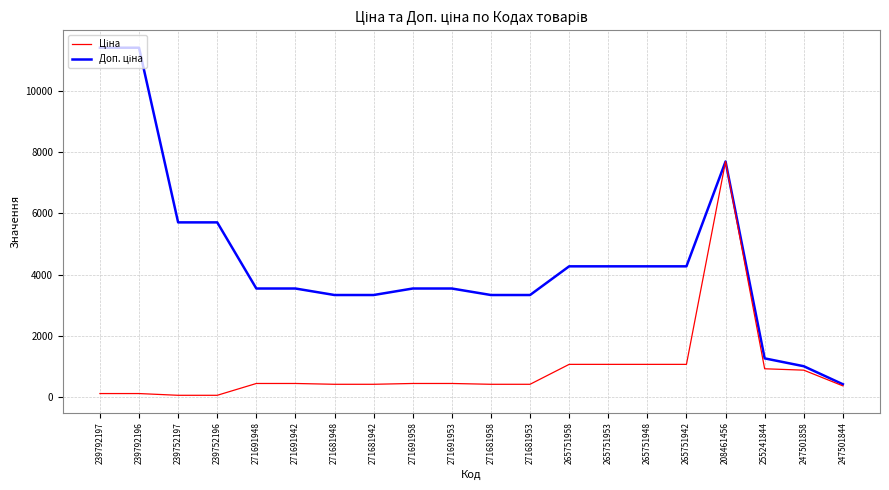

At which category is the sum across all series the highest?

208461456